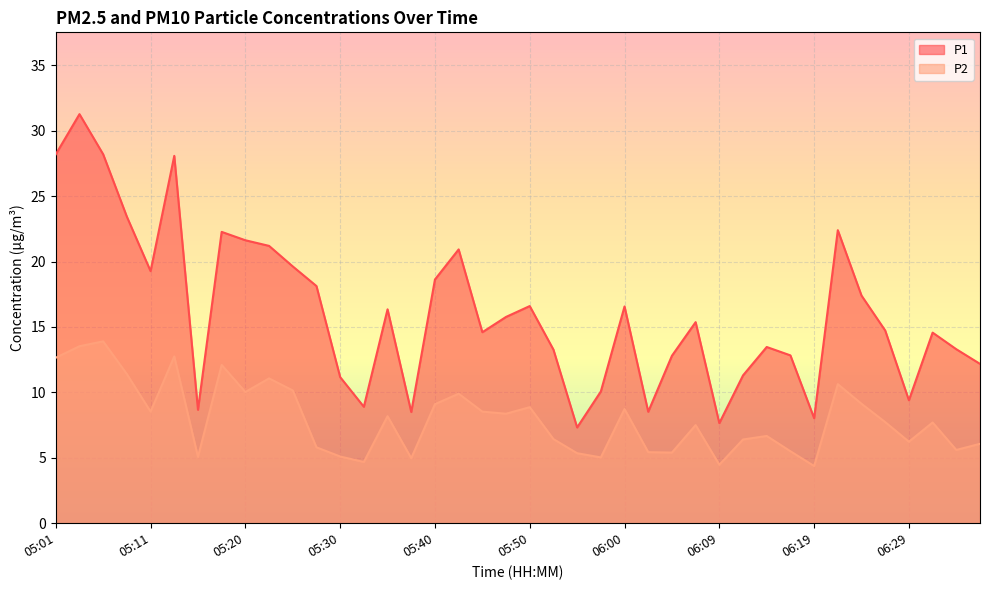

Between 05:55 and 06:14, which series saw the biggest shift?

P1